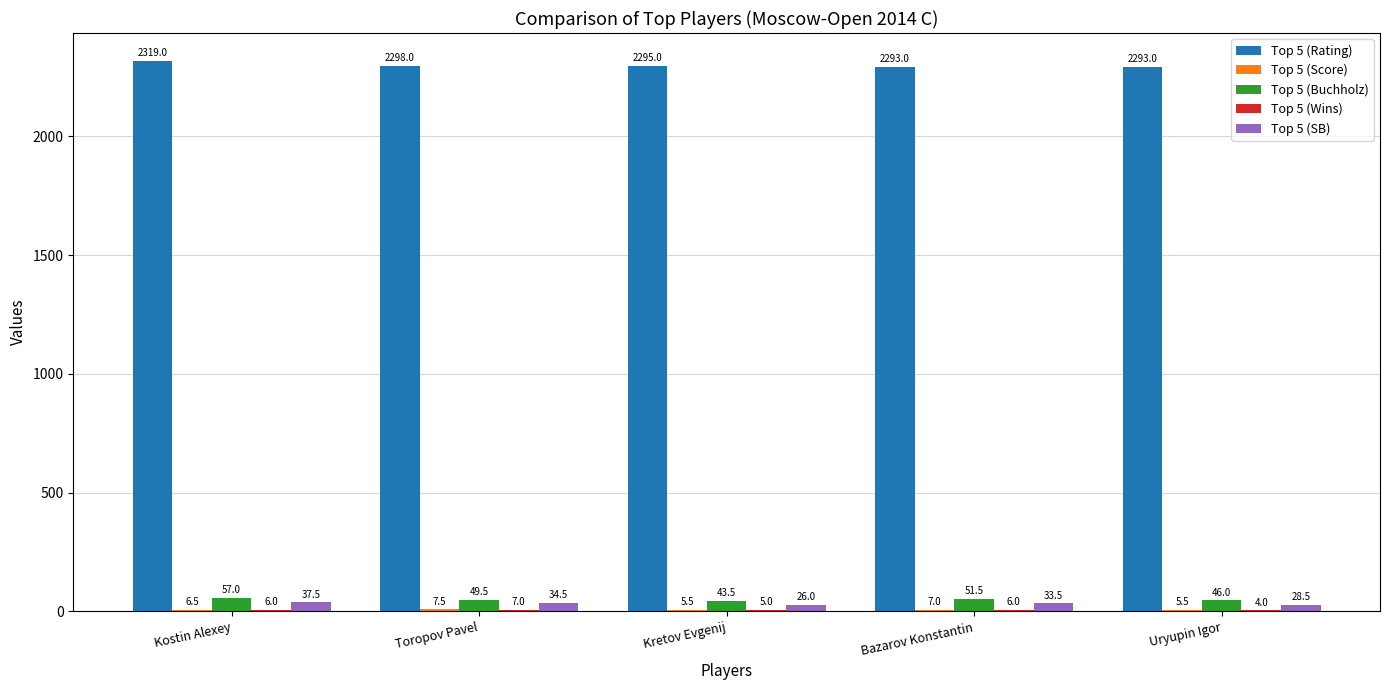

What is the sum of all Top 5 (SB) values?

160.0